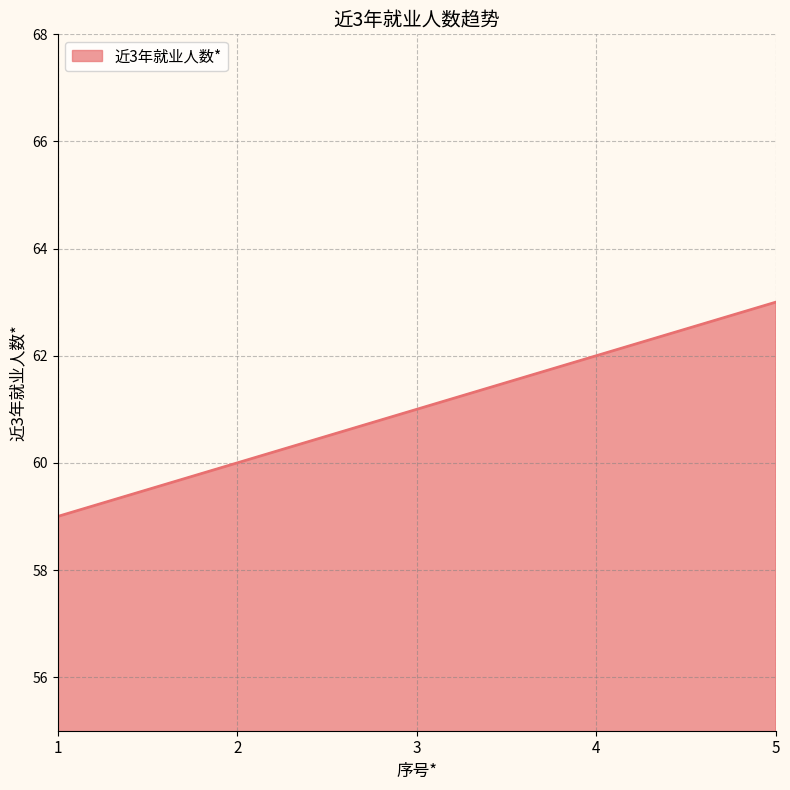

What value does the data have at 1?

59